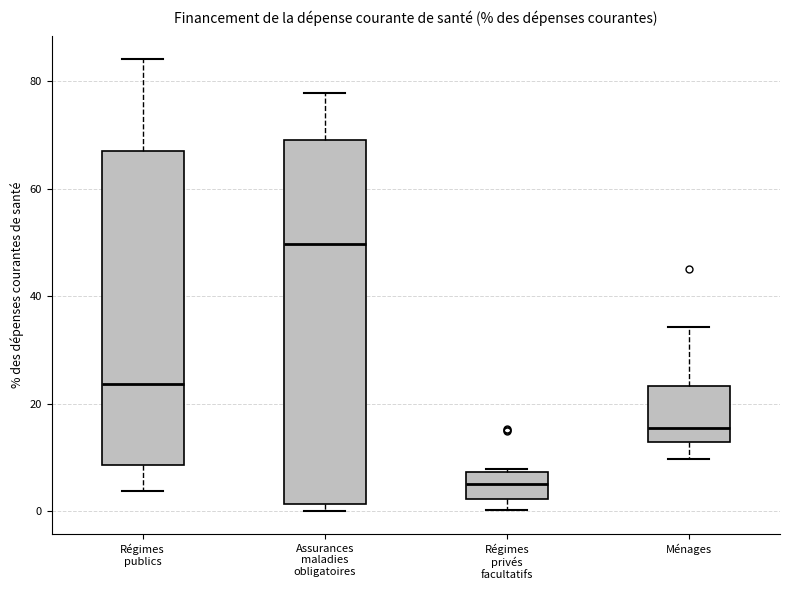

Reading left to right, transcribe this box plot: for each box, give where its median line is, the range the box spans, and where its two whiskers end, as read against the y-axis. The values are not printed on the chart, so give them approximately, as read against the axis.

Régimes publics: median 24, box 8 to 68, whiskers 4 to 84
Assurances maladies obligatoires: median 50, box 2 to 70, whiskers 0 to 78
Régimes privés facultatifs: median 6, box 2 to 8, whiskers 0 to 8
Ménages: median 16, box 12 to 24, whiskers 10 to 34